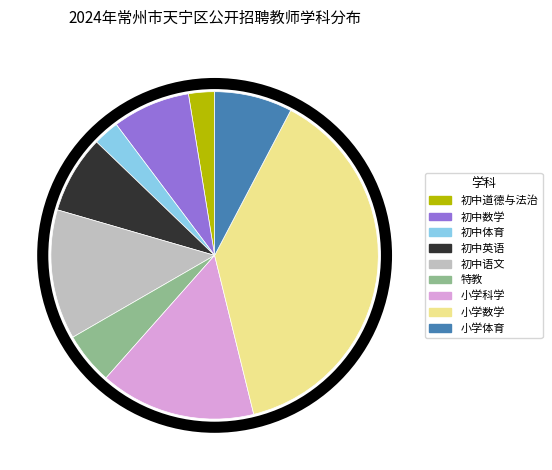

Count the number of slices in the pie.

9